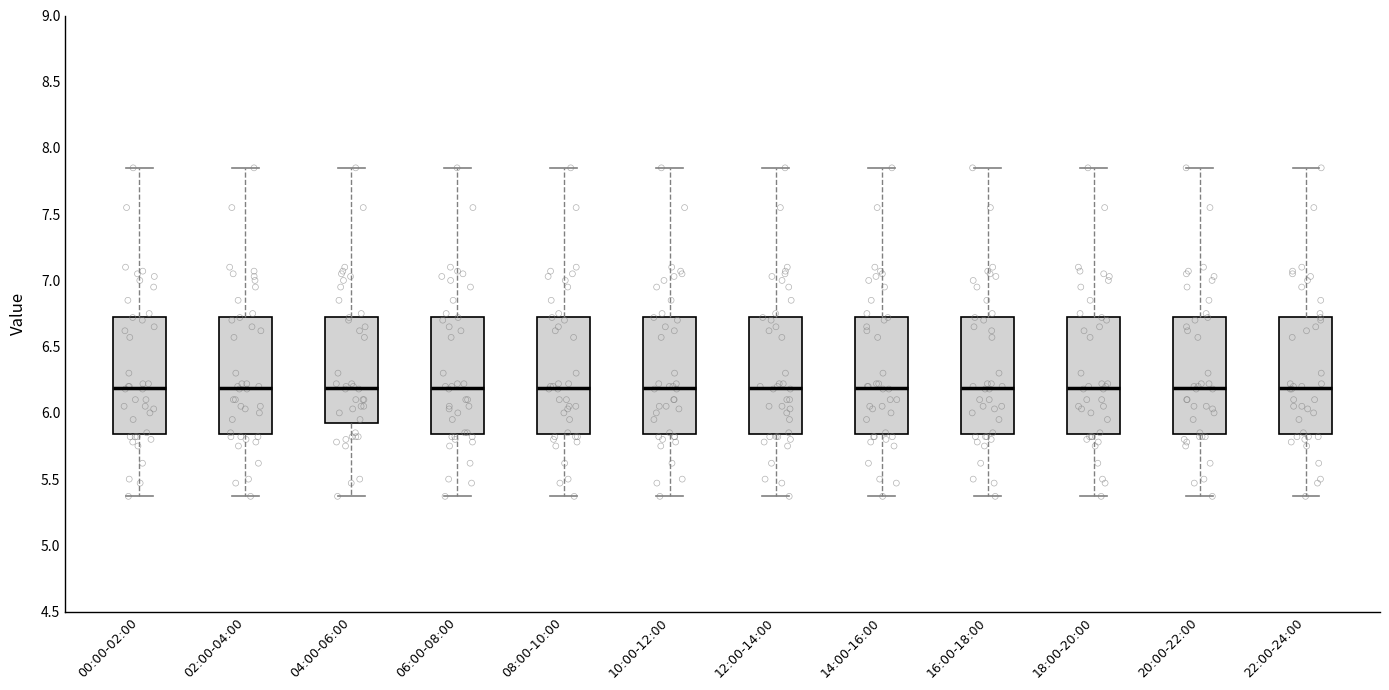

Reading left to right, transcribe this box plot: for each box, give where its median line is, the range the box spans, and where its two whiskers end, as read against the y-axis. The values are not printed on the chart, so give them approximately, as read against the axis.

00:00-02:00: median 6.20, box 5.85 to 6.75, whiskers 5.35 to 7.85
02:00-04:00: median 6.20, box 5.85 to 6.75, whiskers 5.35 to 7.85
04:00-06:00: median 6.20, box 5.95 to 6.75, whiskers 5.35 to 7.85
06:00-08:00: median 6.20, box 5.85 to 6.75, whiskers 5.35 to 7.85
08:00-10:00: median 6.20, box 5.85 to 6.75, whiskers 5.35 to 7.85
10:00-12:00: median 6.20, box 5.85 to 6.75, whiskers 5.35 to 7.85
12:00-14:00: median 6.20, box 5.85 to 6.75, whiskers 5.35 to 7.85
14:00-16:00: median 6.20, box 5.85 to 6.75, whiskers 5.35 to 7.85
16:00-18:00: median 6.20, box 5.85 to 6.75, whiskers 5.35 to 7.85
18:00-20:00: median 6.20, box 5.85 to 6.75, whiskers 5.35 to 7.85
20:00-22:00: median 6.20, box 5.85 to 6.75, whiskers 5.35 to 7.85
22:00-24:00: median 6.20, box 5.85 to 6.75, whiskers 5.35 to 7.85